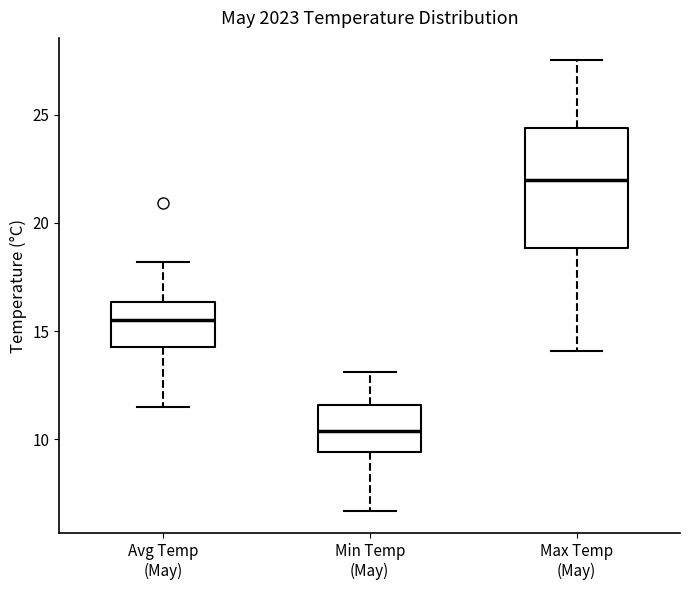

Comparing the boxes themselves (not the whiskers), which one is the tallest?

Max Temp (May)